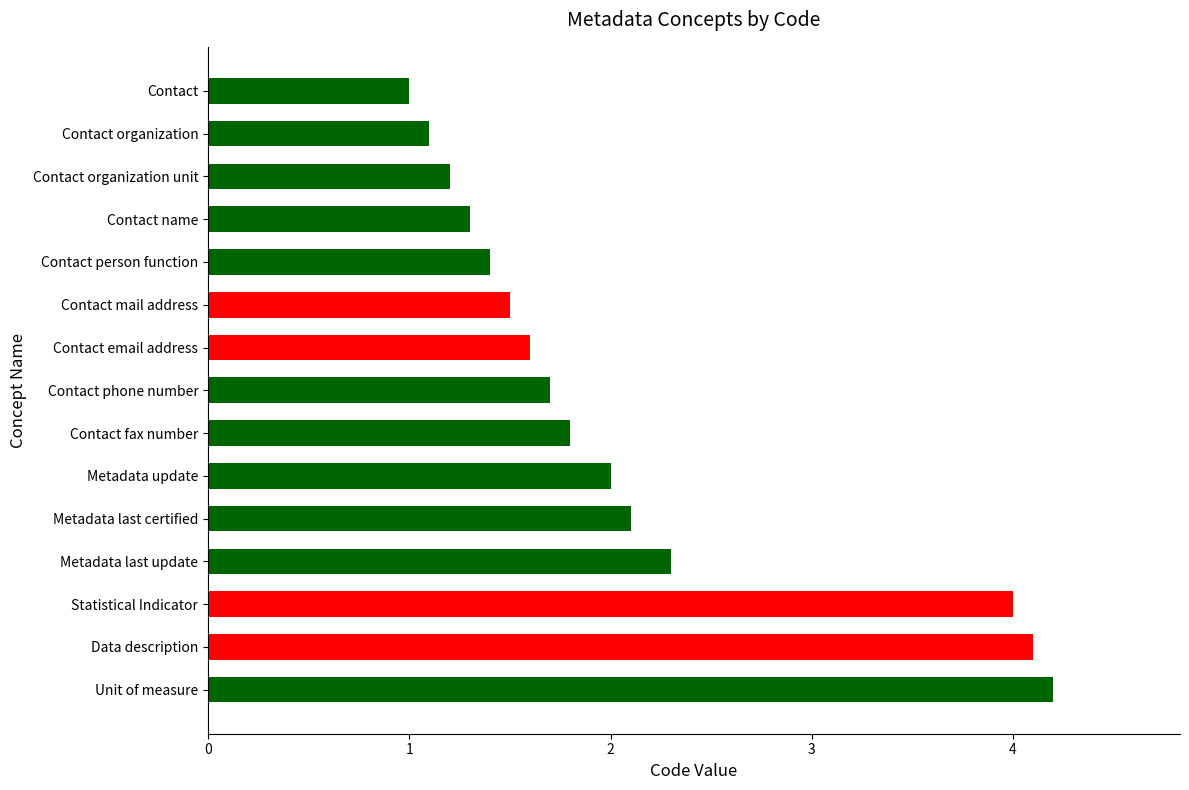

How many series are shown in this chart?

1